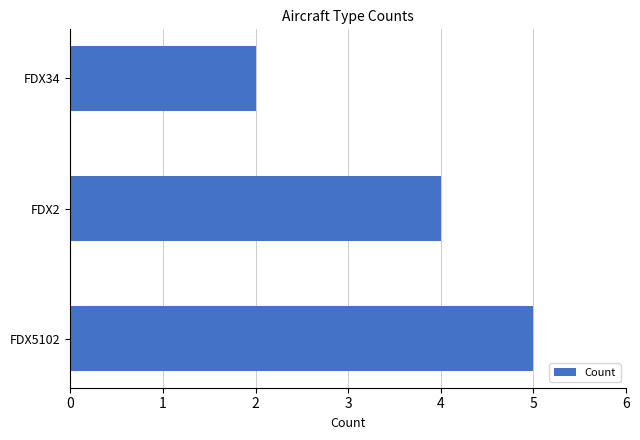

Rank the categories by value from highest to lowest.

FDX5102, FDX2, FDX34